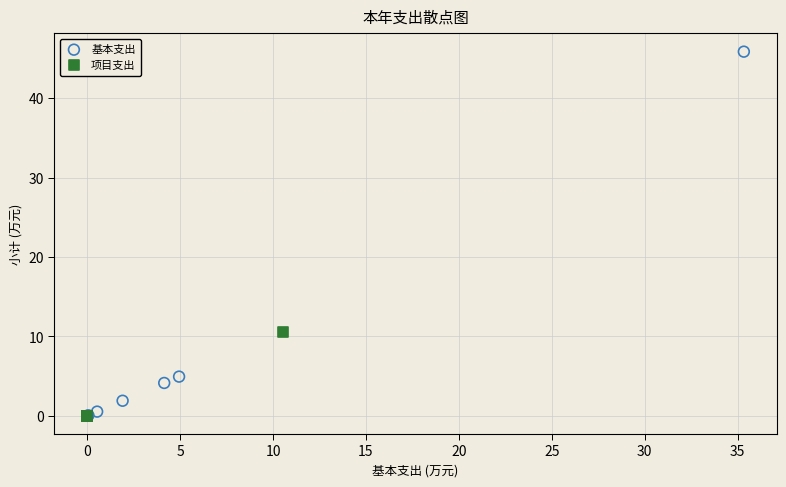

Which series contains the highest Y value?

基本支出